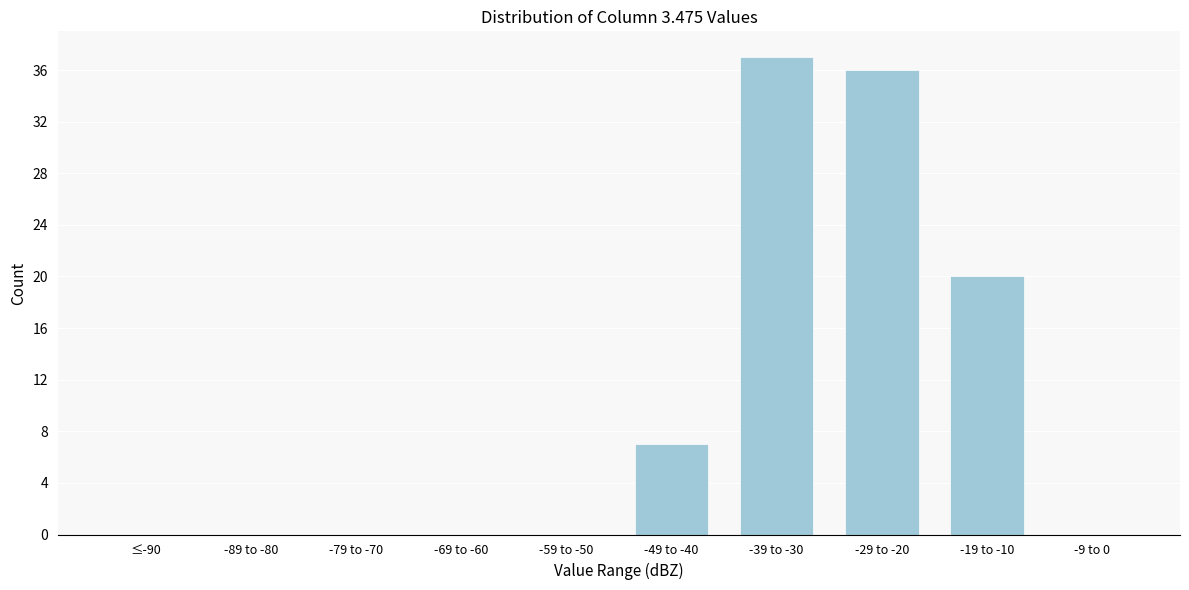

Reading left to right, transcribe all the data shown in this chart.

≤-90=0	-89 to -80=0	-79 to -70=0	-69 to -60=0	-59 to -50=0	-49 to -40=7	-39 to -30=37	-29 to -20=36	-19 to -10=20	-9 to 0=0